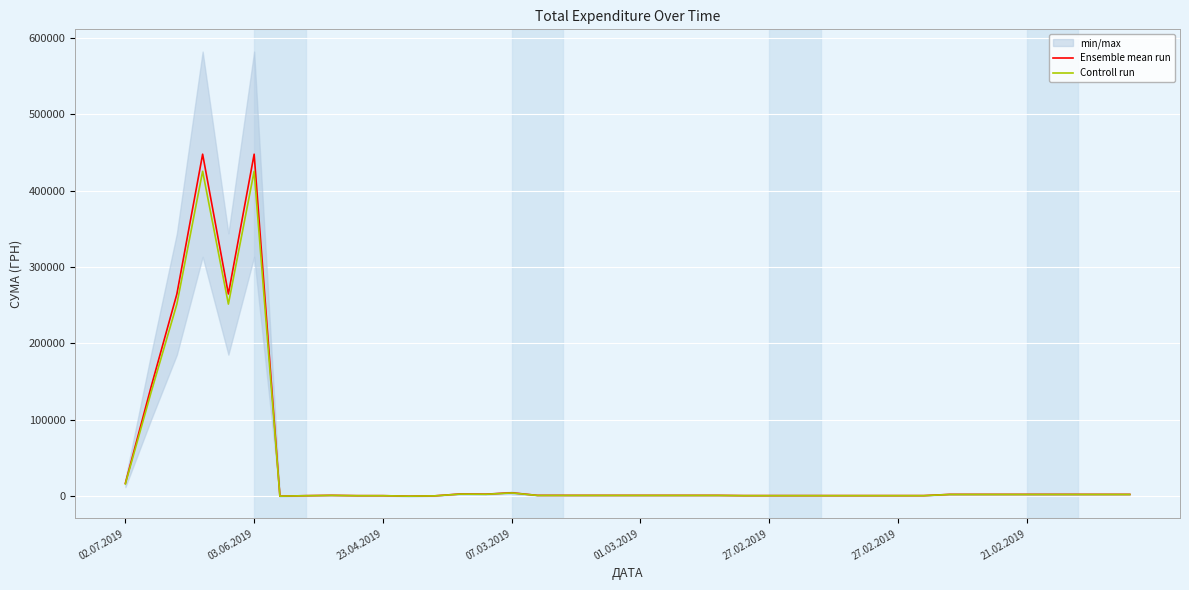

What is the minimum value shown in the chart?

128.7